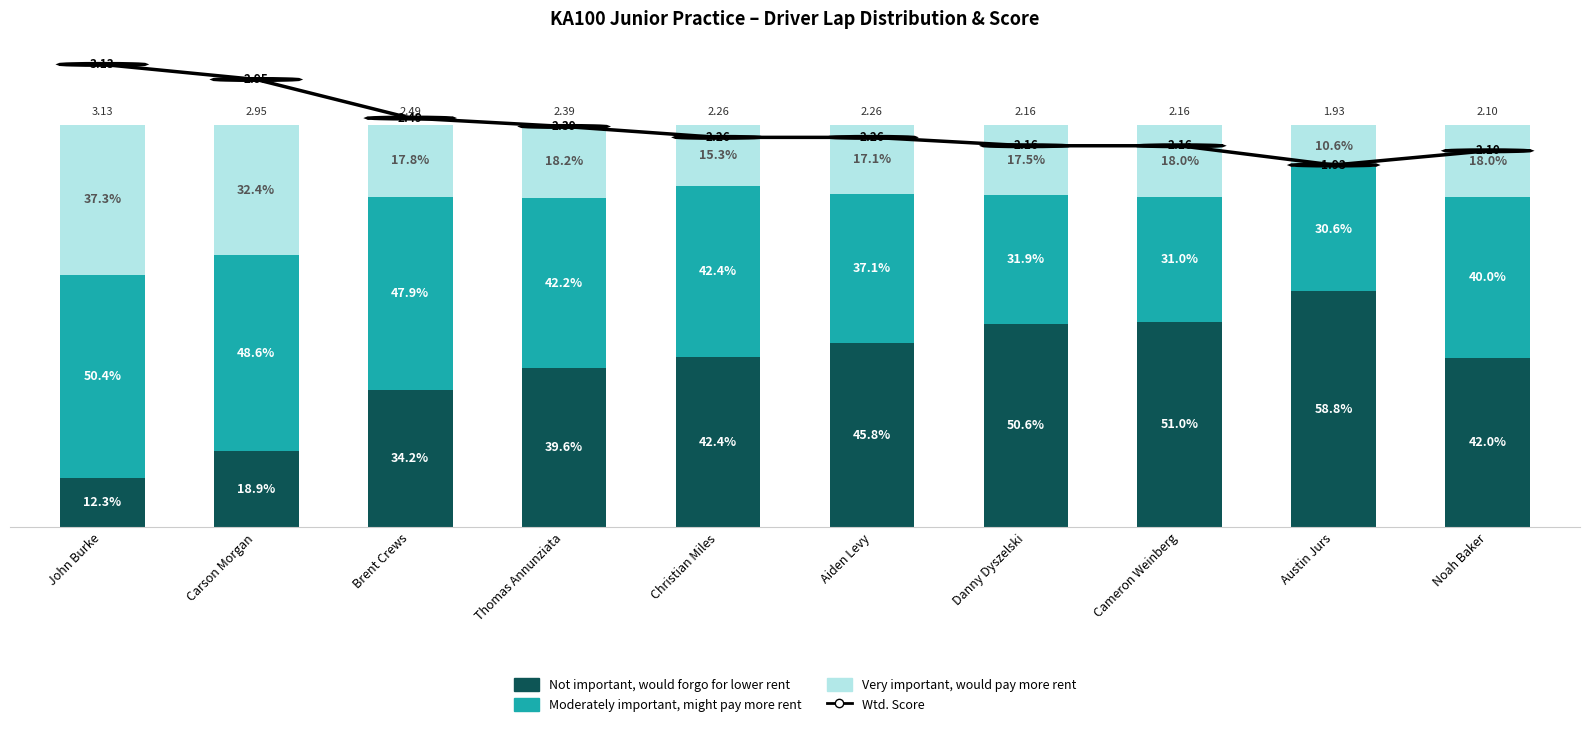

True or false: Moderately important, might pay more rent has a value of 40.0 at Noah Baker.

True